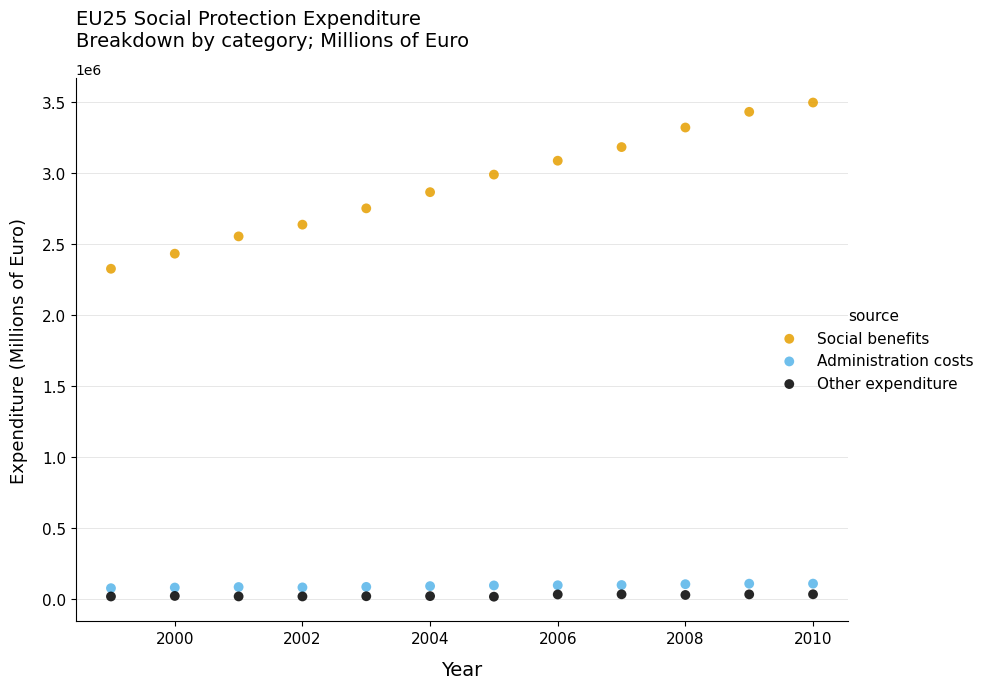

Which series contains the lowest Y value?

Other expenditure